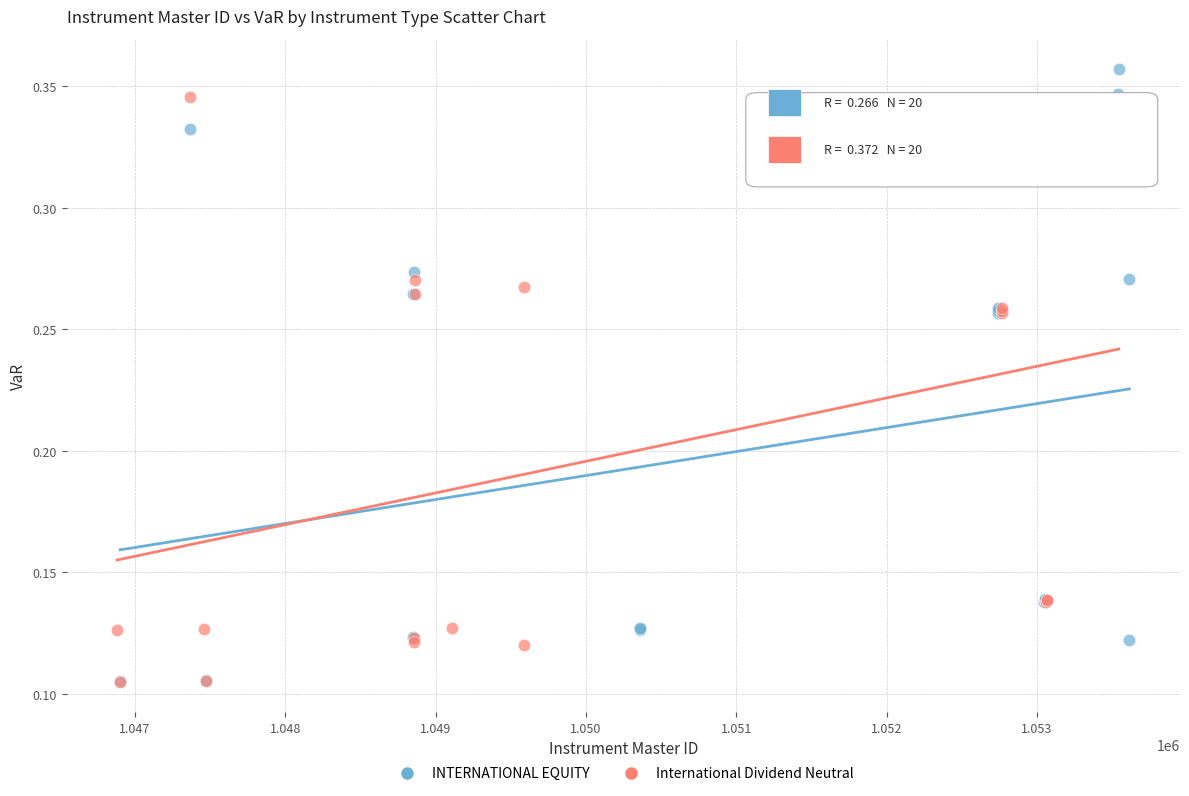

Which series reaches the maximum Y coordinate?

INTERNATIONAL EQUITY